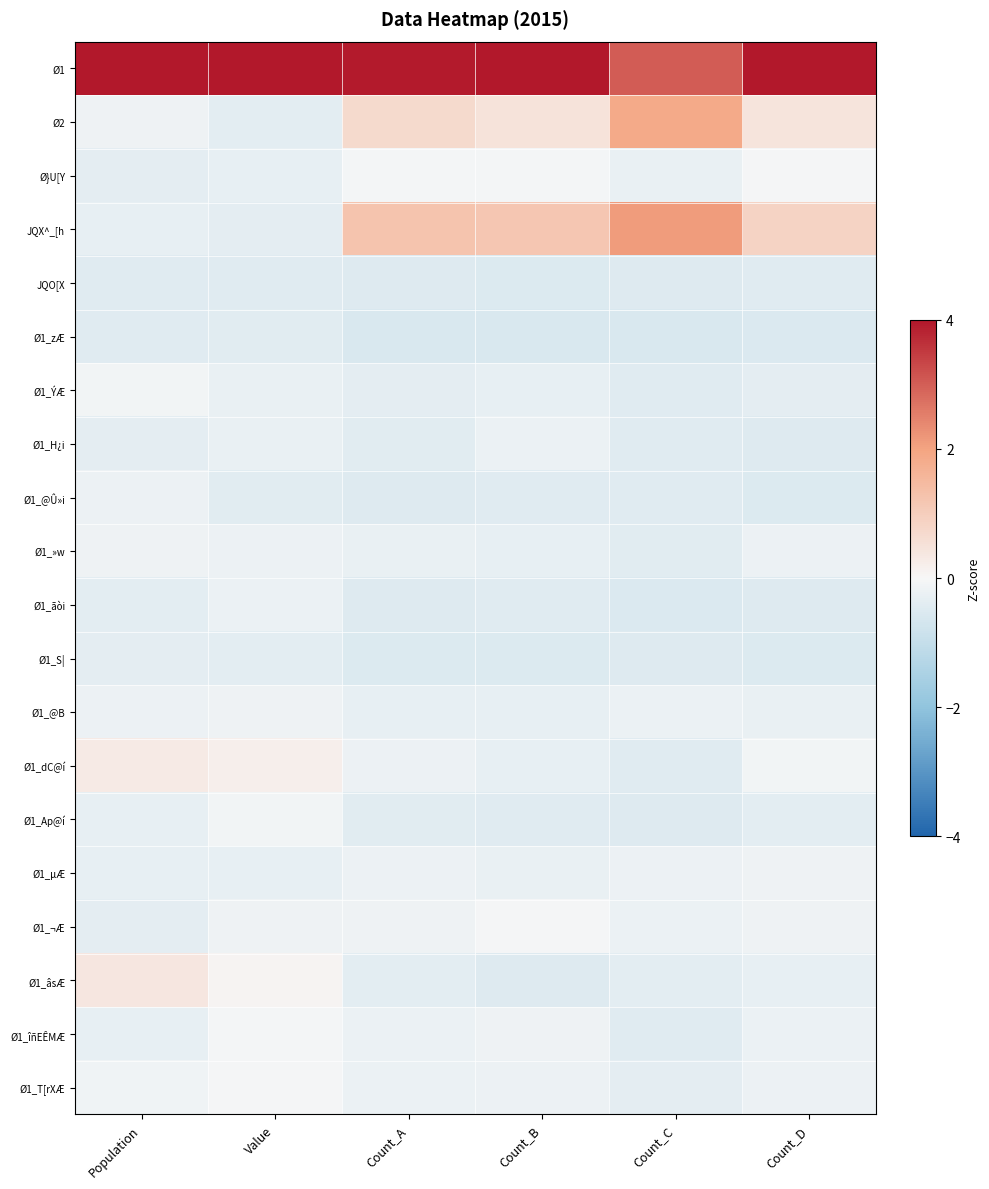

At Count_D, list the series in order from smallest to largest.

Ø1_zÆ, Ø1_@Û»i, Ø1_S|, Ø1_ãòi, Ø1_H¿i, JQO[X, Ø1_Ap@í, Ø1_ÝÆ, Ø1_âsÆ, Ø1_@B, Ø1_îñEÊMÆ, Ø1_T[rXÆ, Ø1_»w, Ø1_¬Æ, Ø1_µÆ, Ø1_dC@í, Ø}U[Y, Ø2, JQX^_[h, Ø1